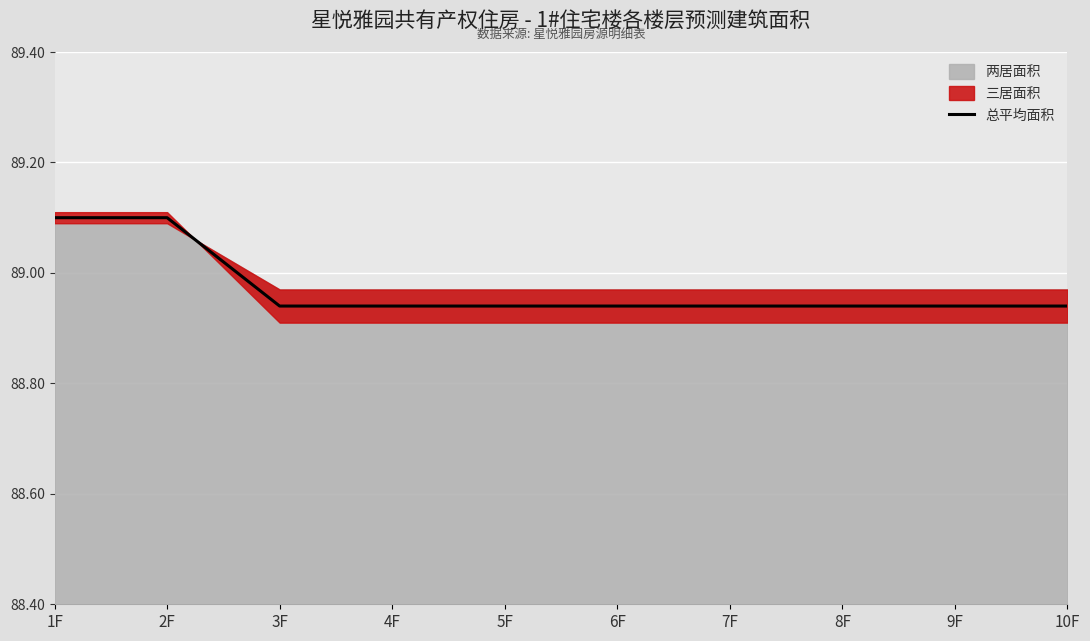

The value at 10F is 50.5. True or false?

False